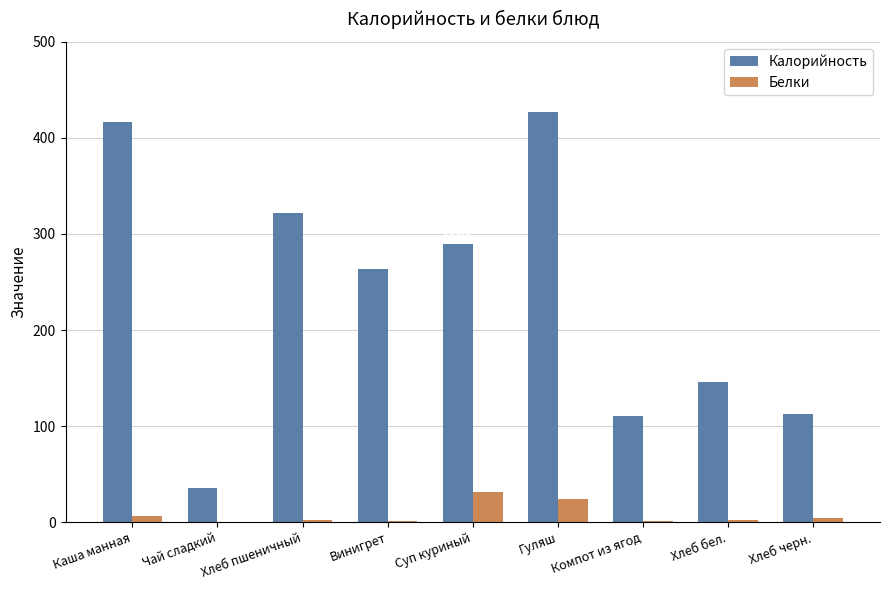

Read the Калорийность value at Винигрет.

264.0